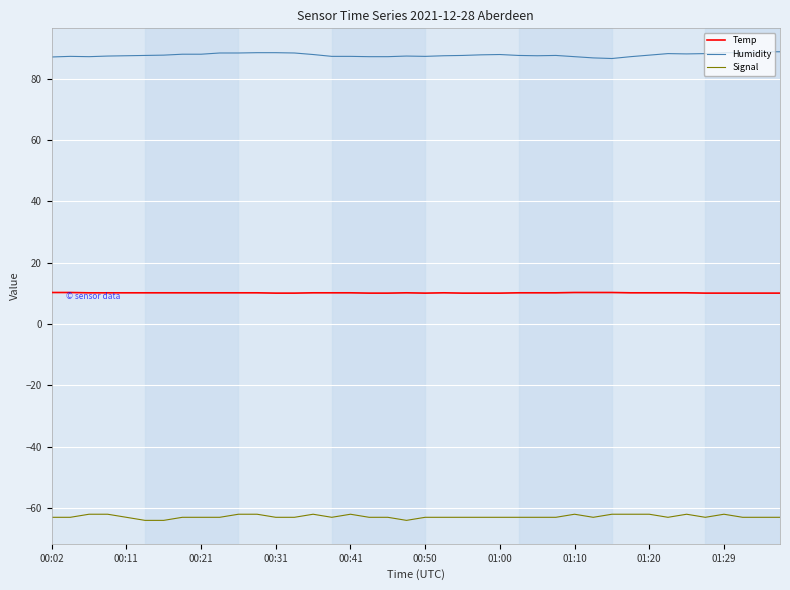

True or false: Temp and Signal cross at least once.

False